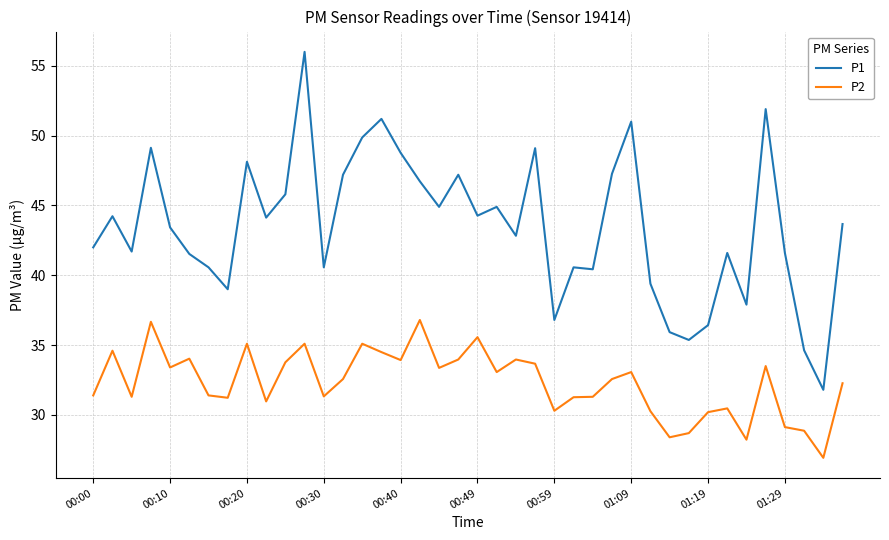

Rank the series by their maximum value, from lowest to highest.

P2, P1